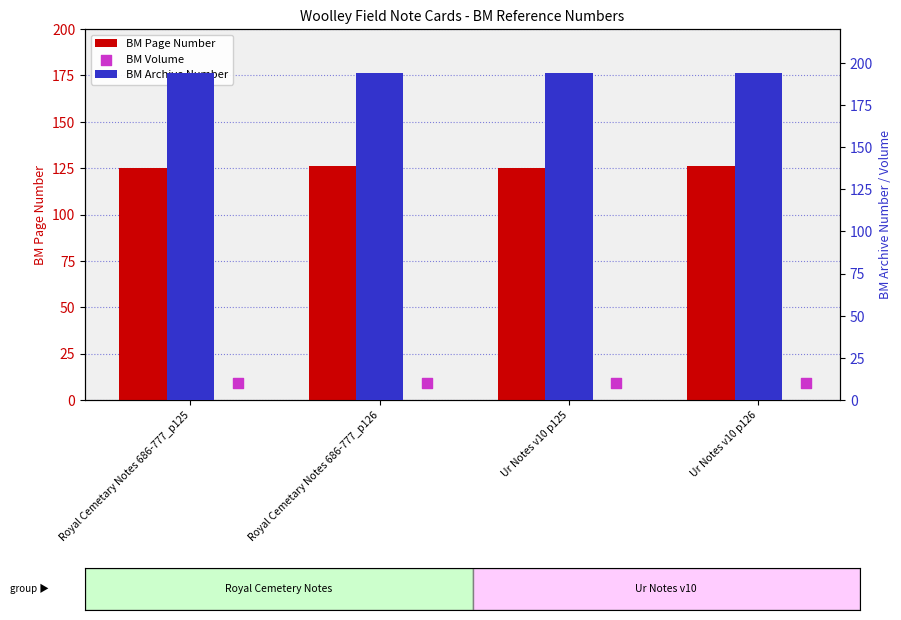

At how many categories does at least one series exceed 114?

4